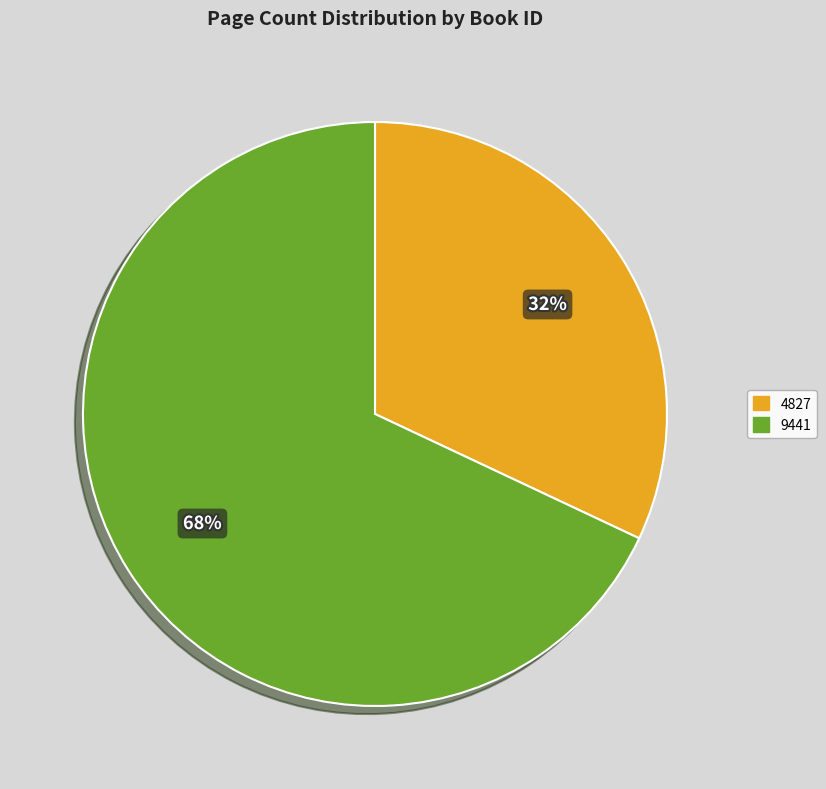

To the nearest percent, what is the combined percentage of 4827 and 9441?

100%